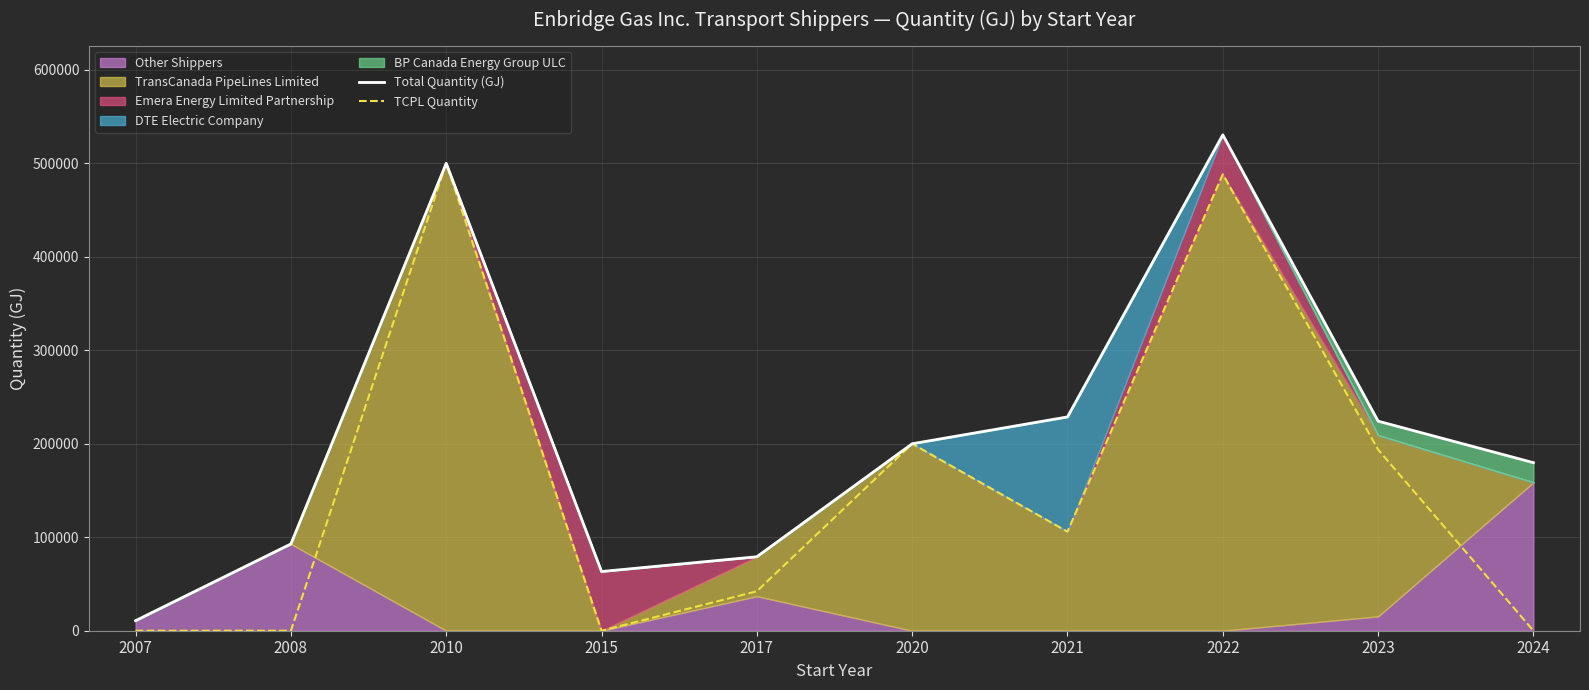

True or false: Total Quantity (GJ) and TCPL Quantity cross at least once.

False